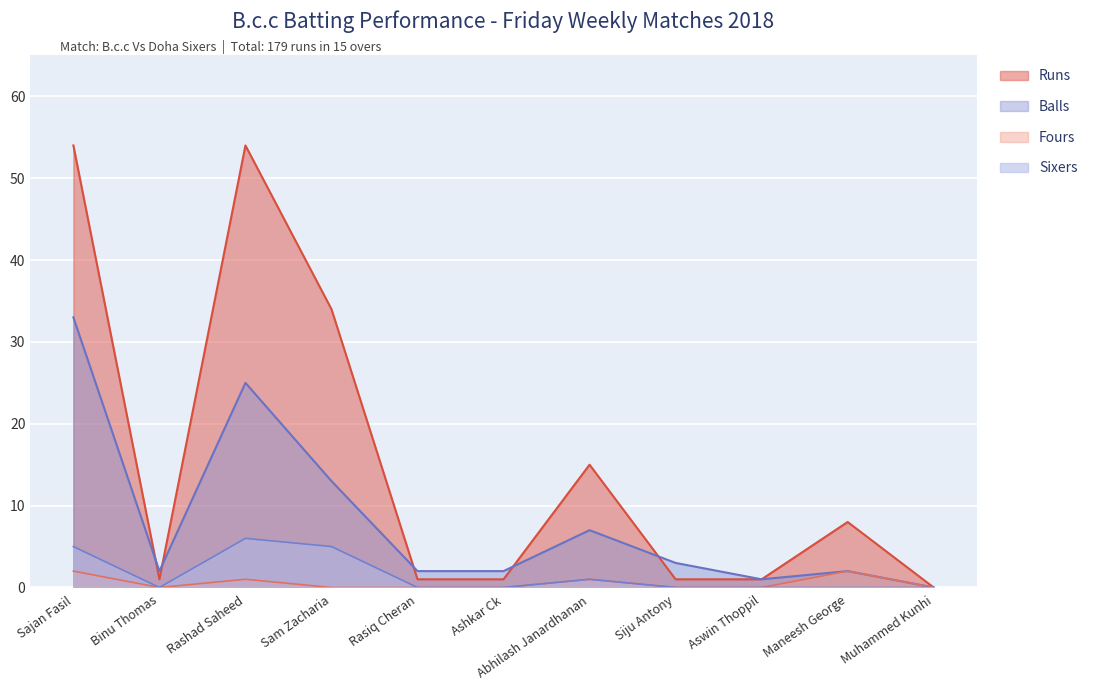

Which series has the largest total across all categories?

Runs